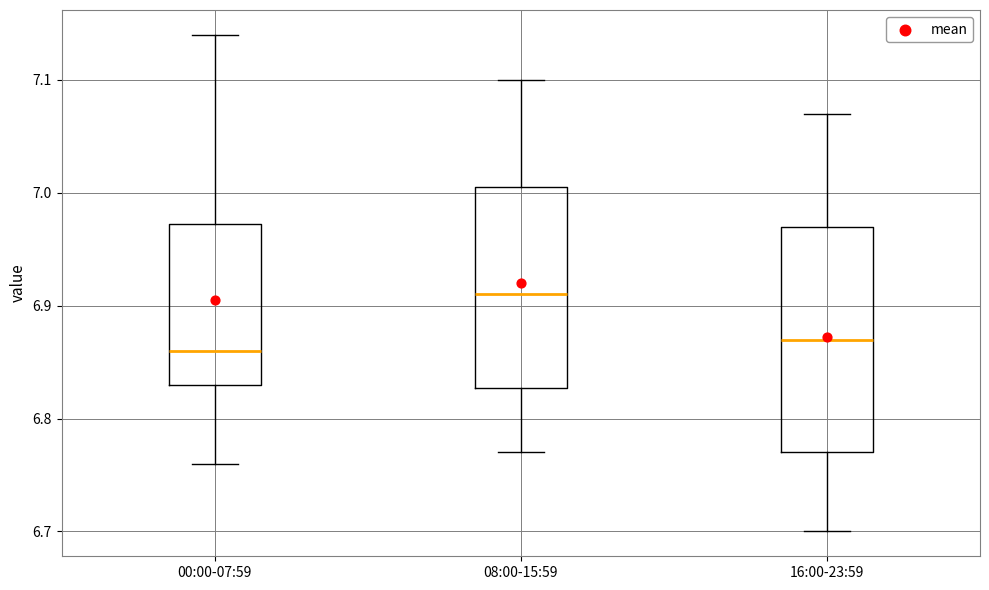

Reading left to right, transcribe this box plot: for each box, give where its median line is, the range the box spans, and where its two whiskers end, as read against the y-axis. The values are not printed on the chart, so give them approximately, as read against the axis.

00:00-07:59: median 6.86, box 6.83 to 6.97, whiskers 6.76 to 7.14
08:00-15:59: median 6.91, box 6.83 to 7.01, whiskers 6.77 to 7.10
16:00-23:59: median 6.87, box 6.77 to 6.97, whiskers 6.70 to 7.07